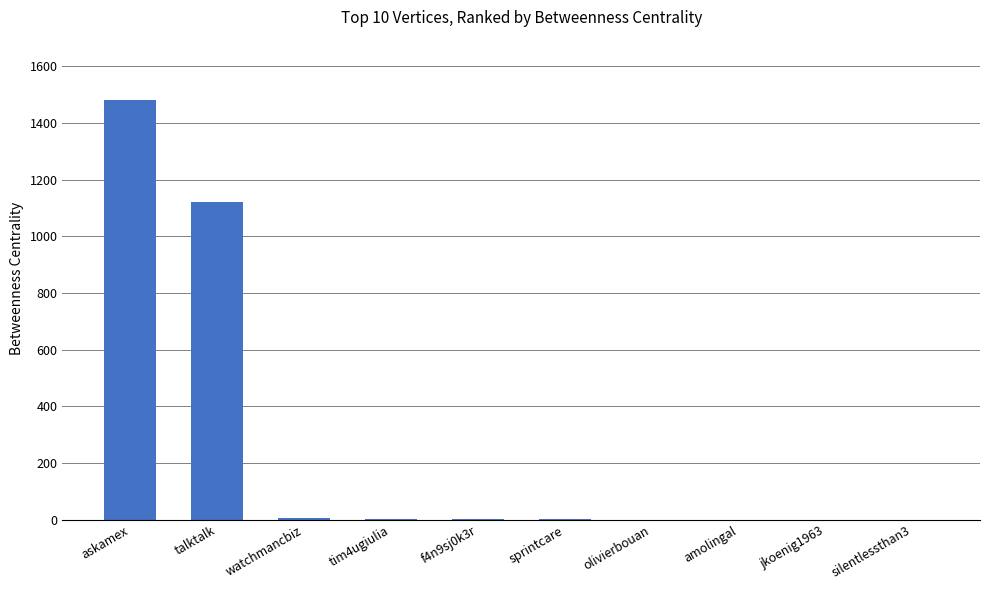

What is the average value?

262